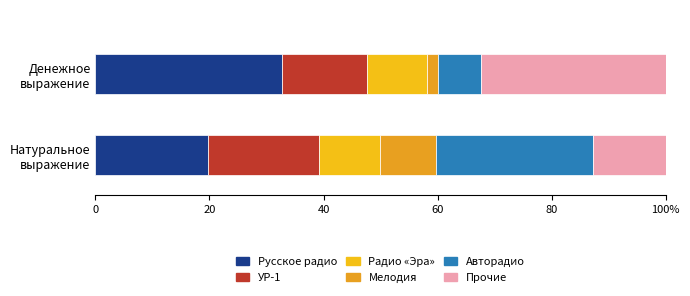

Are the bars horizontal?

Yes